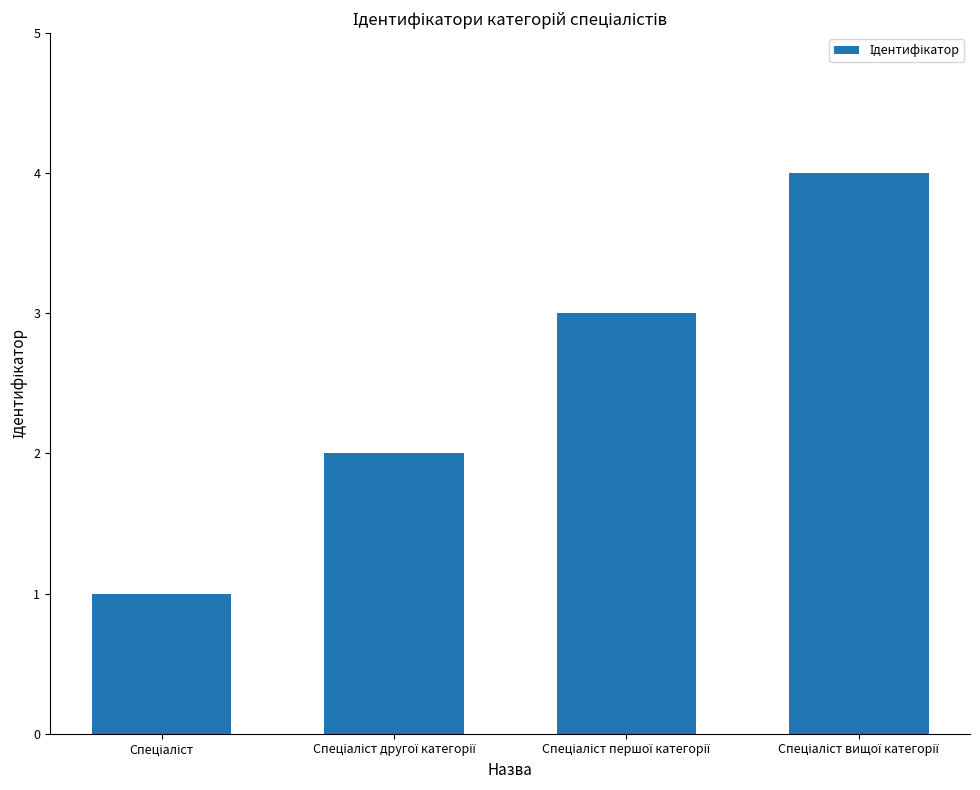

What is the greatest value displayed?

4